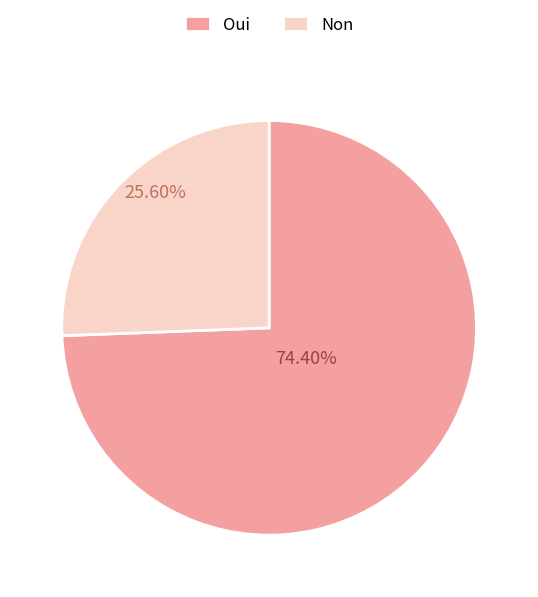

Is it true that Oui is 84% of the pie?

False